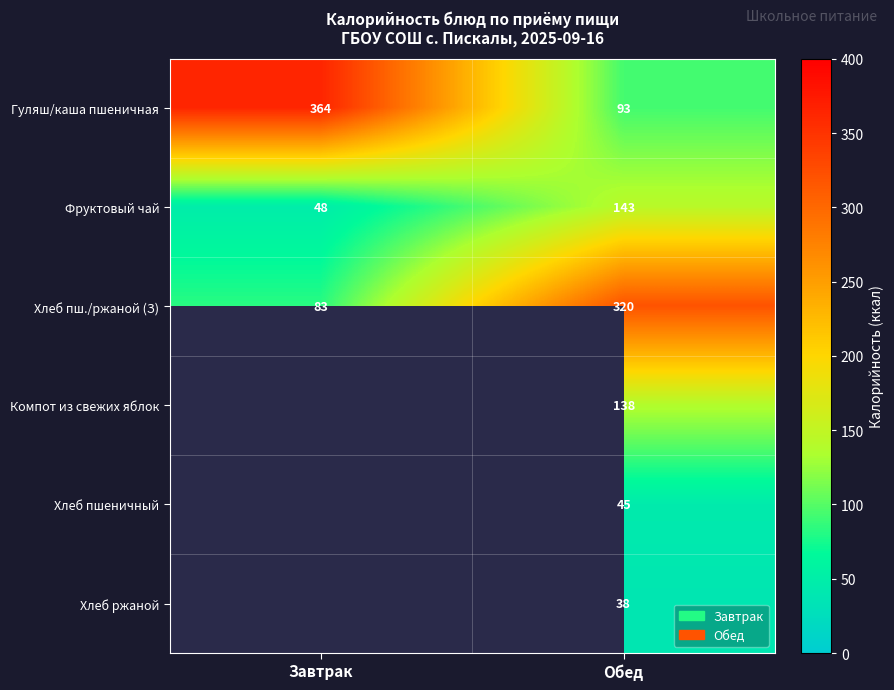

What is the spread (max minus min) of values at Обед?

282